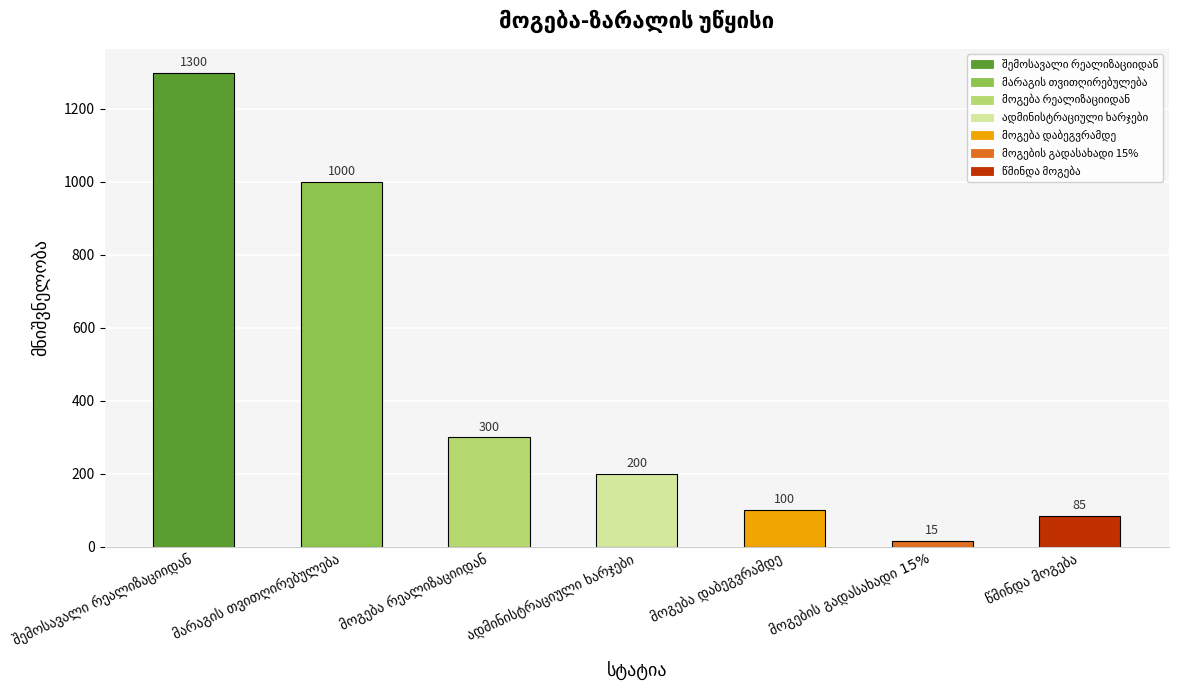

What is the value of the 2nd bar from the left?

1000